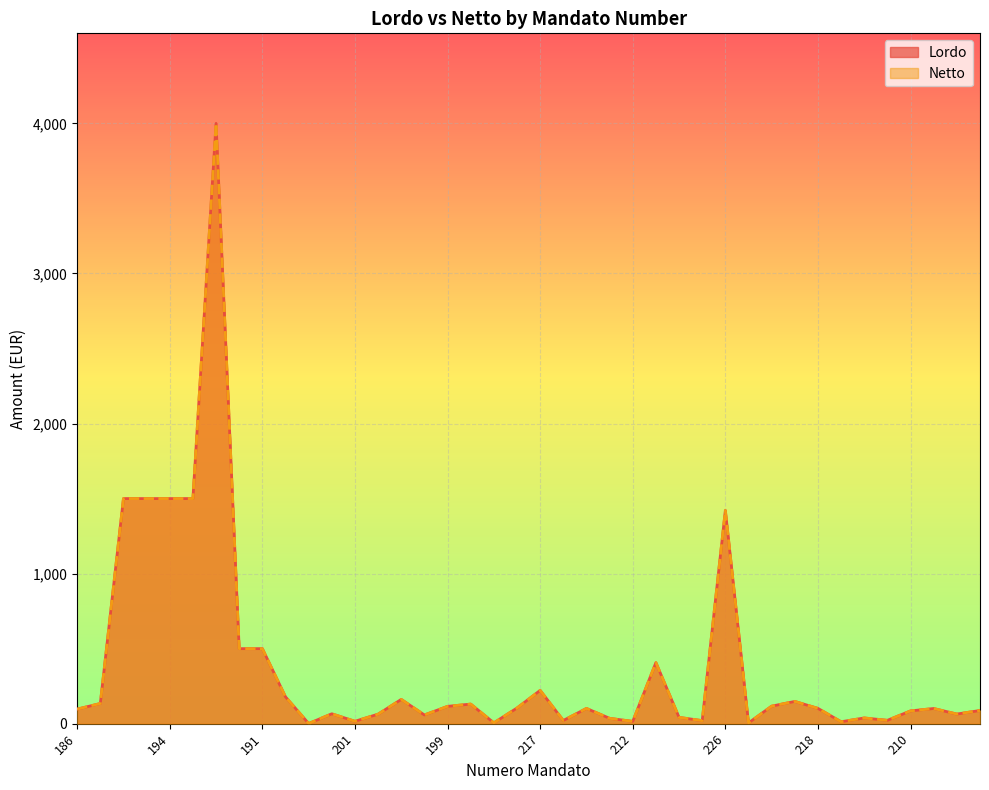

What is the sum of the Netto values at 209 and 213?

168.8